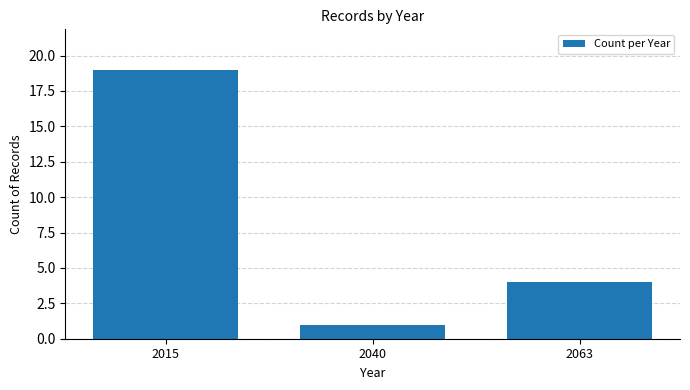

What is the sum of all values?

24